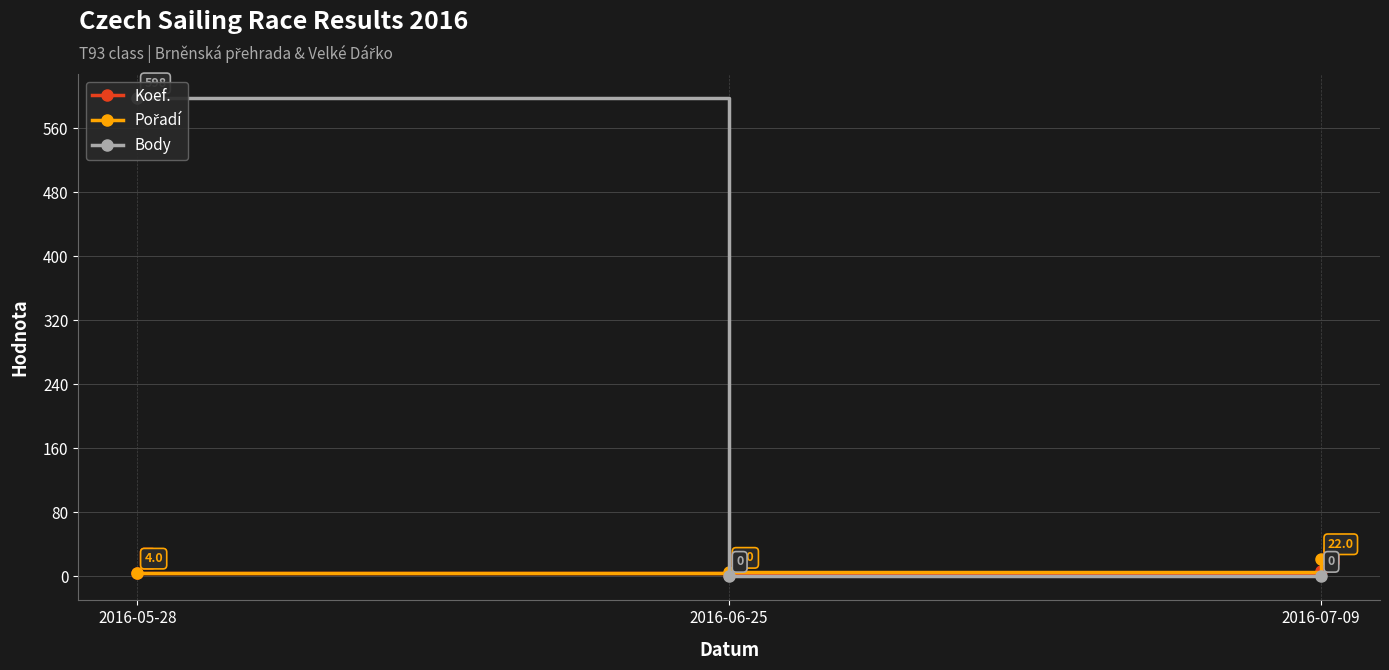

Where is Koef. nearest to the value 4?

2016-05-28